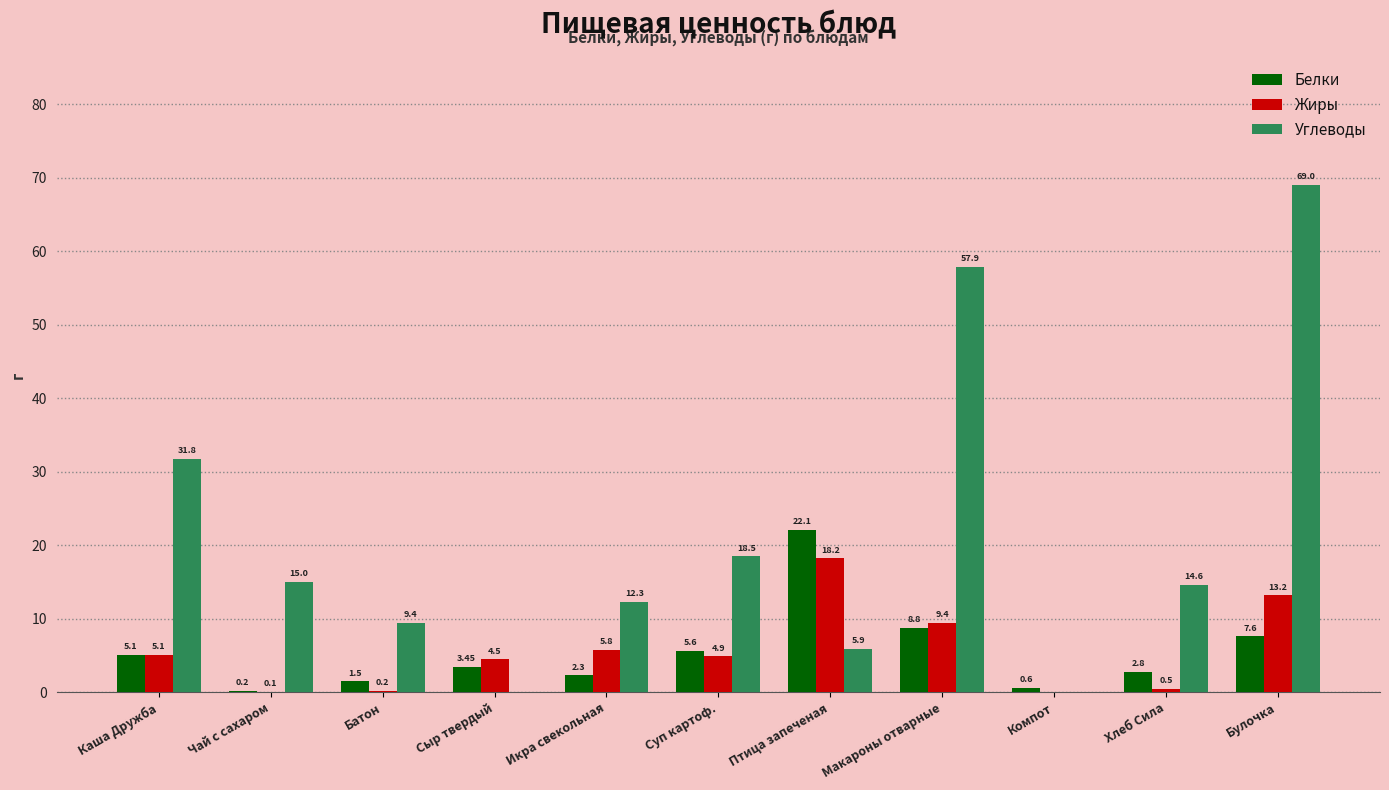

Which series has the largest total across all categories?

Углеводы